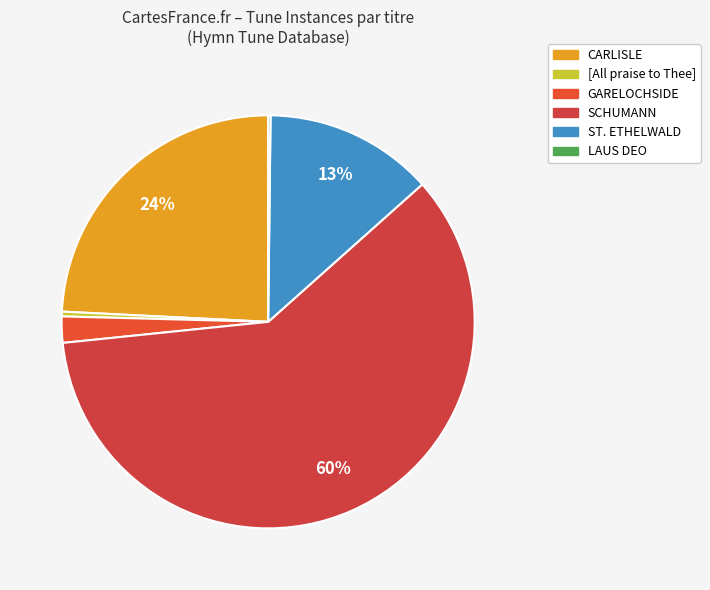

What percentage is the CARLISLE slice, to the nearest percent?

24%